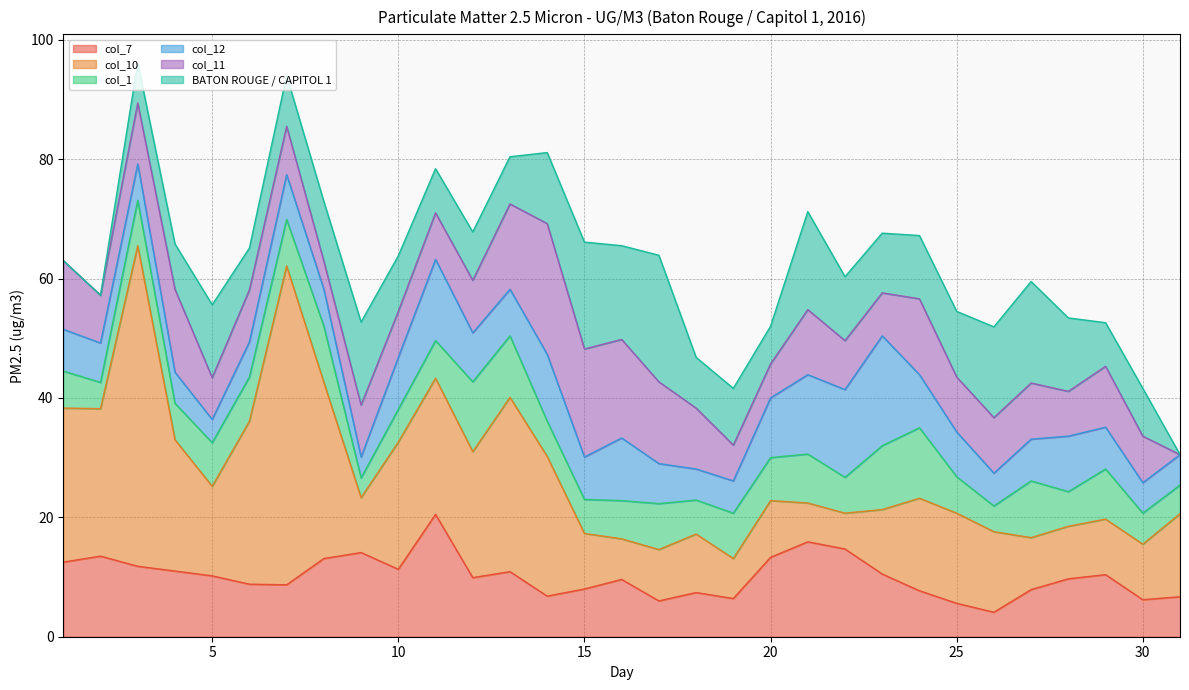

How many categories are shown in the chart?

31